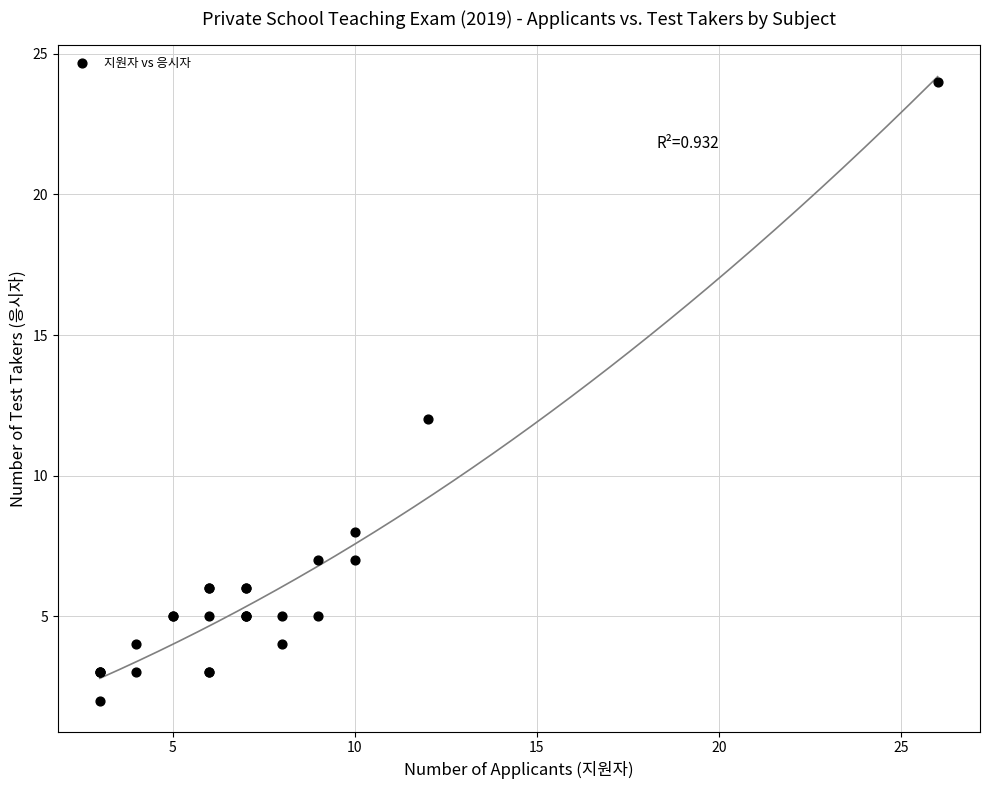

What Y value in the scatter plot is closest to 13?

12